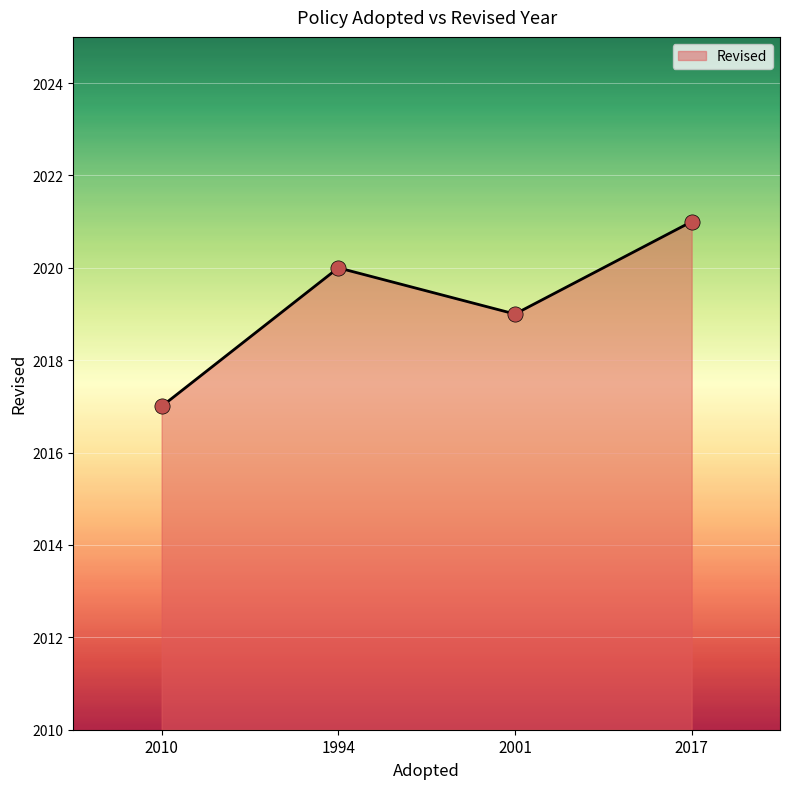

What is the change in value from 2010 to 2001?

+2